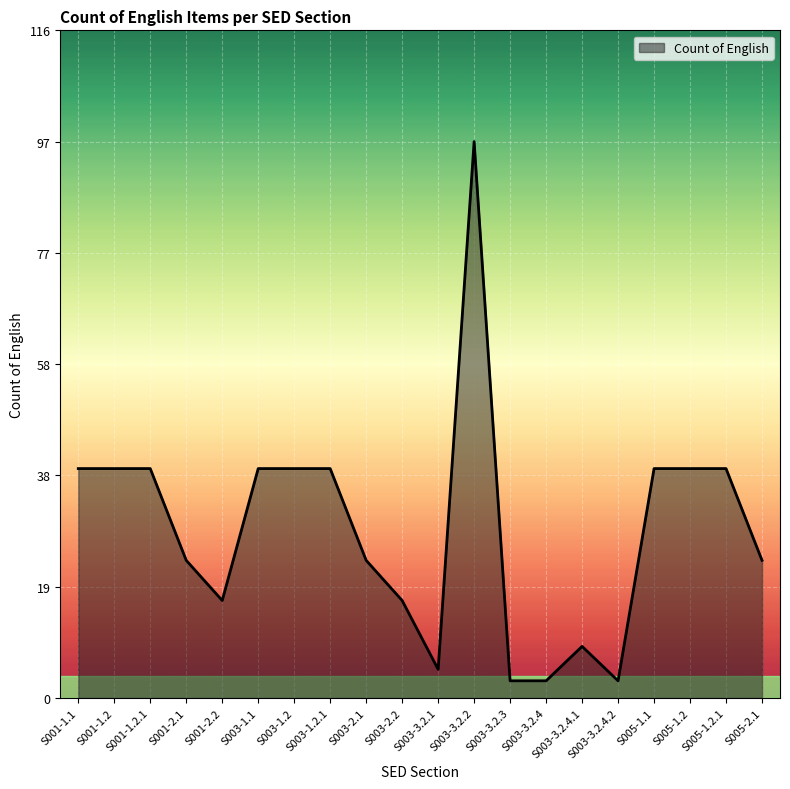

Reading right to left, transcribe all the data shown in this chart.

S005-2.1=24	S005-1.2.1=40	S005-1.2=40	S005-1.1=40	S003-3.2.4.2=3	S003-3.2.4.1=9	S003-3.2.4=3	S003-3.2.3=3	S003-3.2.2=97	S003-3.2.1=5	S003-2.2=17	S003-2.1=24	S003-1.2.1=40	S003-1.2=40	S003-1.1=40	S001-2.2=17	S001-2.1=24	S001-1.2.1=40	S001-1.2=40	S001-1.1=40